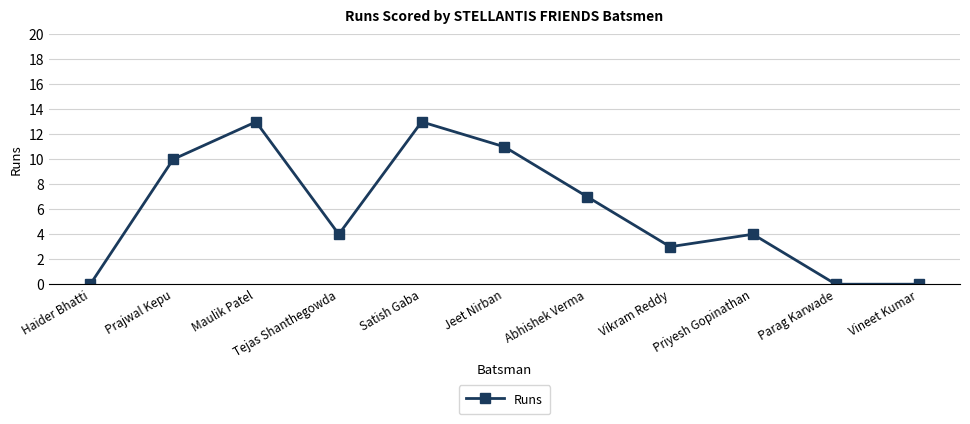

What is the maximum value shown in the chart?

13